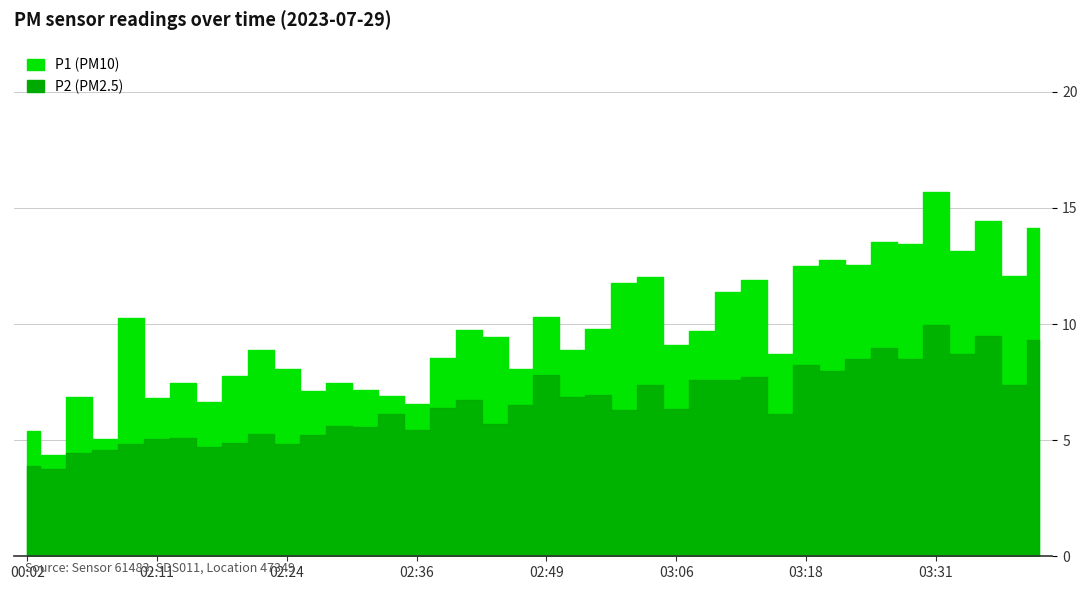

At which category is the sum across all series the highest?

03:31